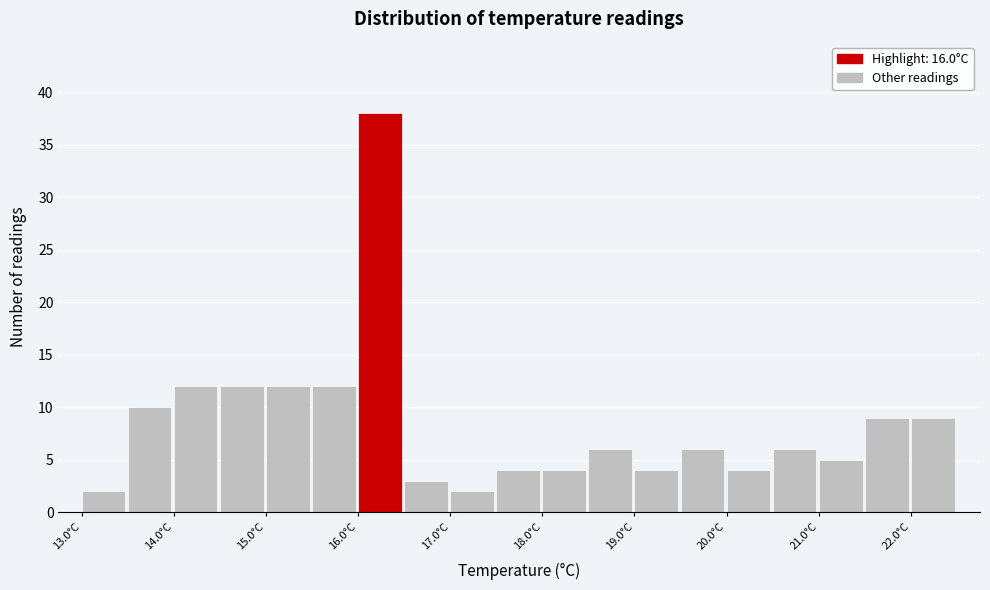

Reading left to right, list every bar in this chart as the range it spans on the x-axis followed by its height. The values are not printed on the chart, so give them approximately, as read against the axis.

13.0 to 13.5: 2
13.5 to 14.0: 10
14.0 to 14.5: 12
14.5 to 15.0: 12
15.0 to 15.5: 12
15.5 to 16.0: 12
16.0 to 16.5: 38
16.5 to 17.0: 3
17.0 to 17.5: 2
17.5 to 18.0: 4
18.0 to 18.5: 4
18.5 to 19.0: 6
19.0 to 19.5: 4
19.5 to 20.0: 6
20.0 to 20.5: 4
20.5 to 21.0: 6
21.0 to 21.5: 5
21.5 to 22.0: 9
22.0 to 22.5: 9